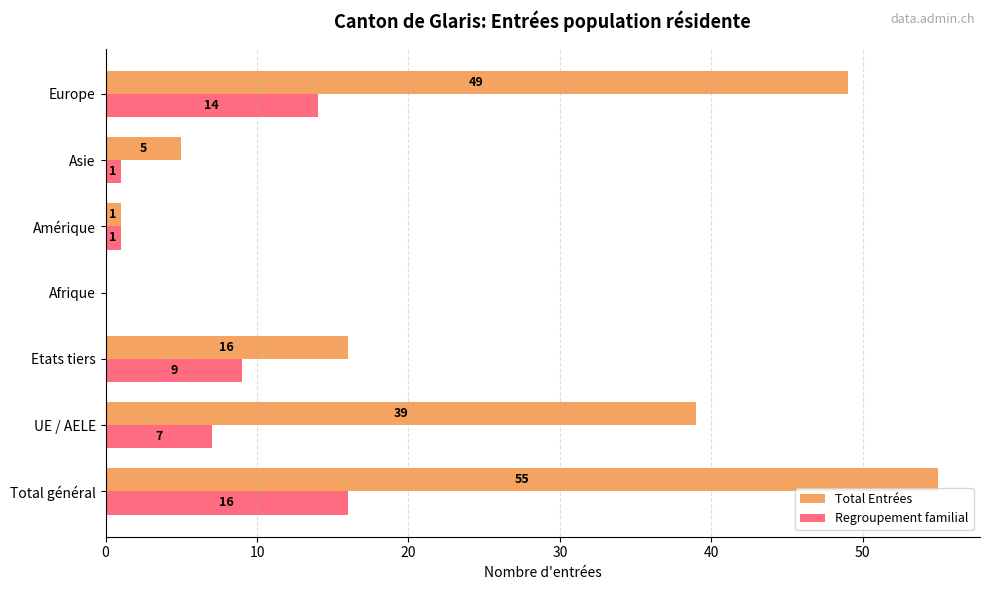

True or false: Regroupement familial has a value of 14 at Europe.

True